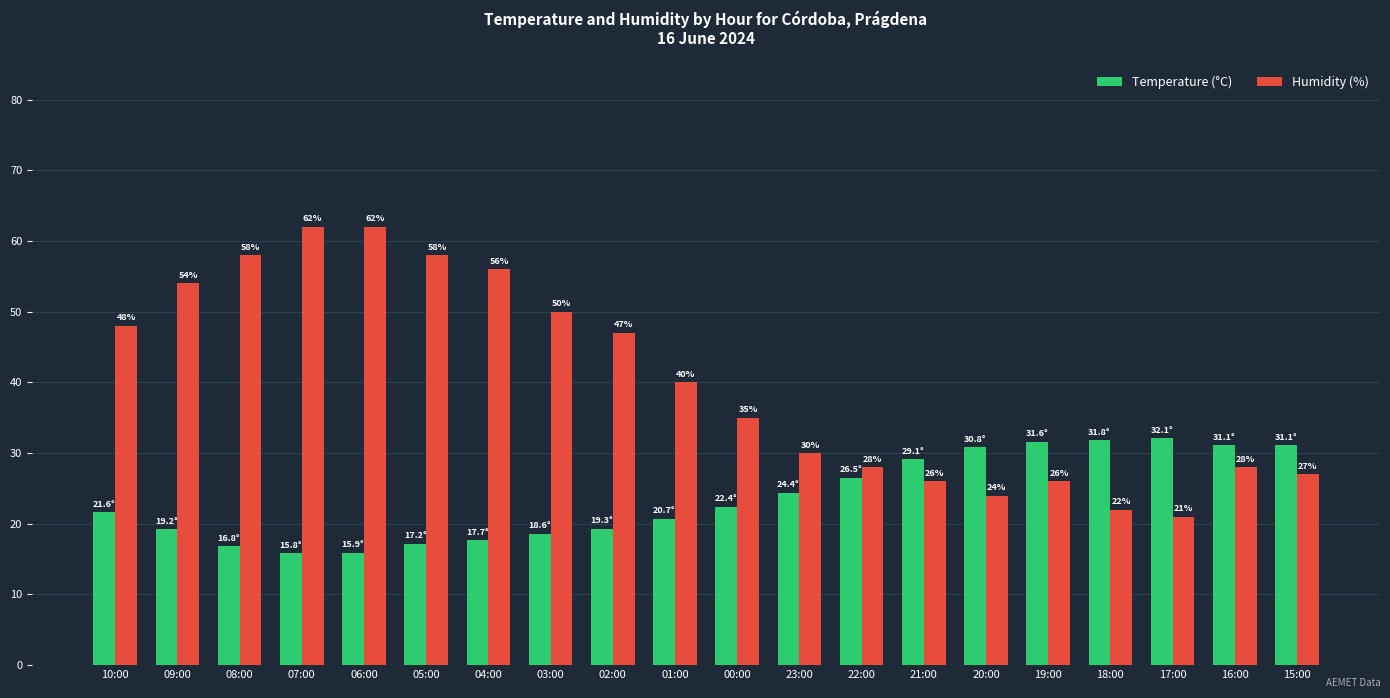

Rank the series at 01:00 from lowest to highest value.

Temperature (°C), Humidity (%)